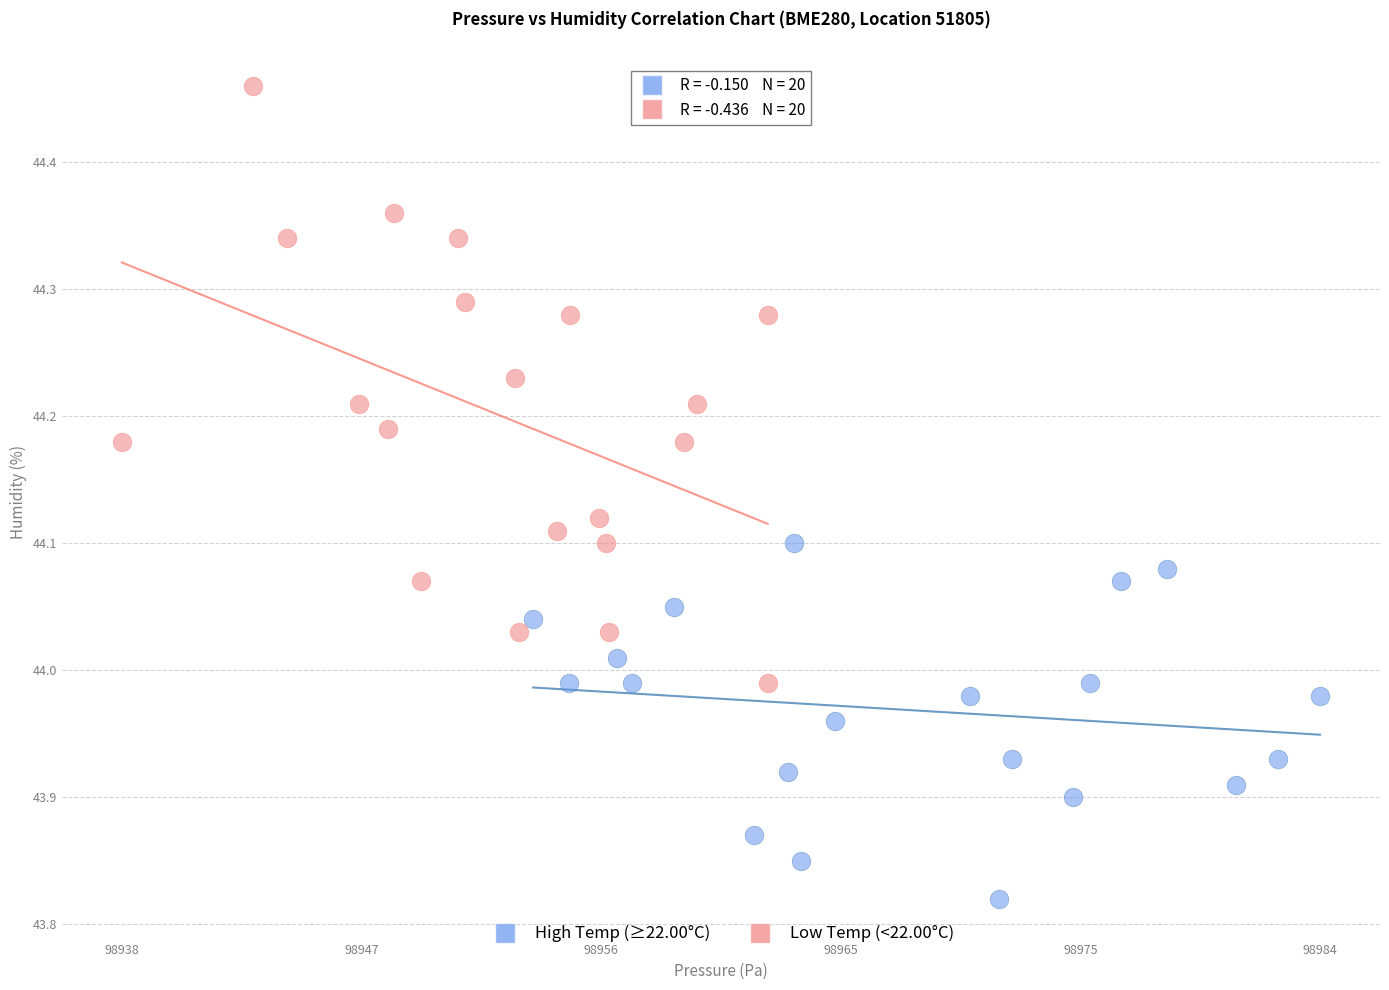

Which series reaches the maximum Y coordinate?

Low Temp (<22.00°C)